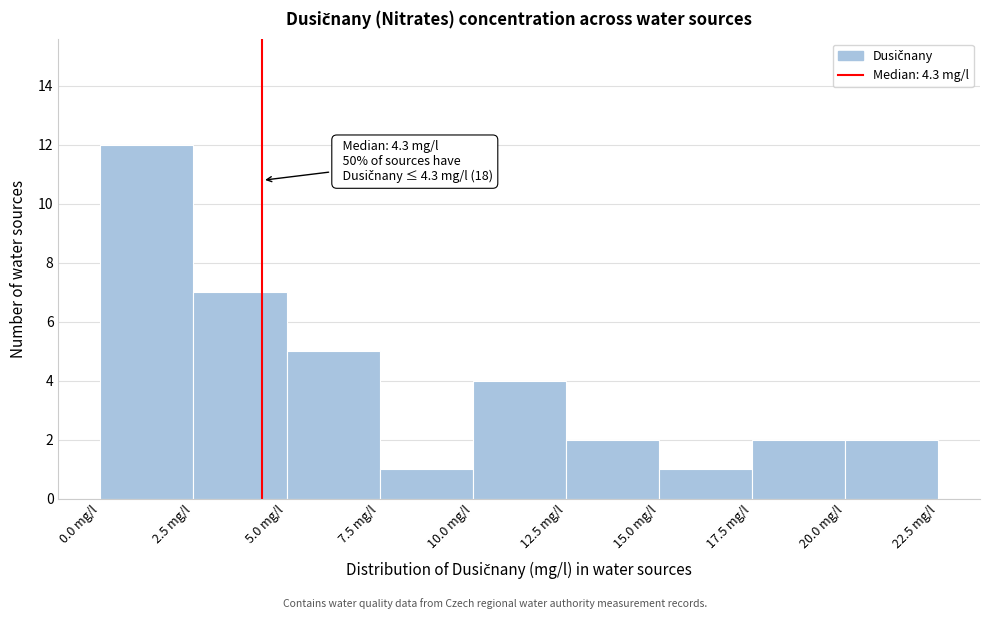

Over which range of the x-axis is the bar tallest?

0.0 to 2.5